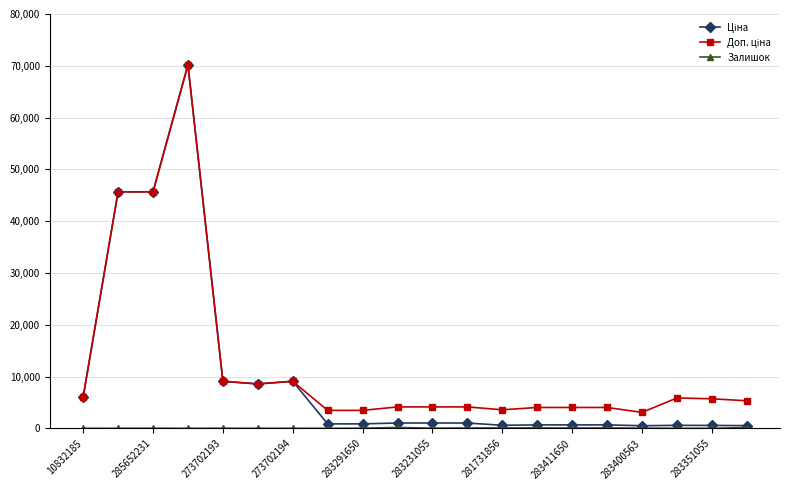

What is the maximum value shown in the chart?

70181.6